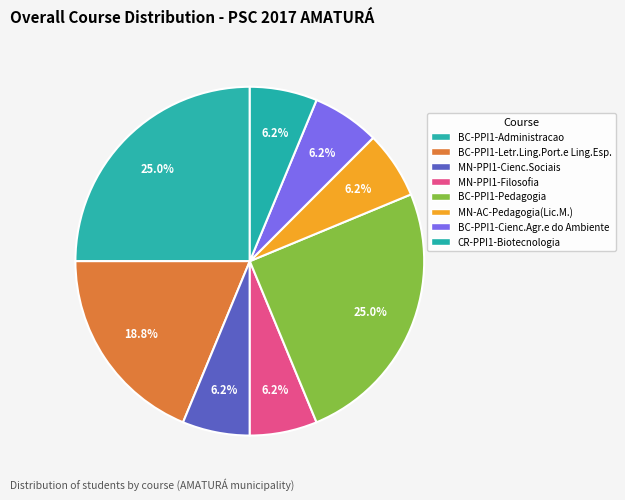

Rank the categories by value from lowest to highest.

MN-PPI1-Cienc.Sociais, MN-PPI1-Filosofia, MN-AC-Pedagogia(Lic.M.), BC-PPI1-Cienc.Agr.e do Ambiente, CR-PPI1-Biotecnologia, BC-PPI1-Letr.Ling.Port.e Ling.Esp., BC-PPI1-Administracao, BC-PPI1-Pedagogia